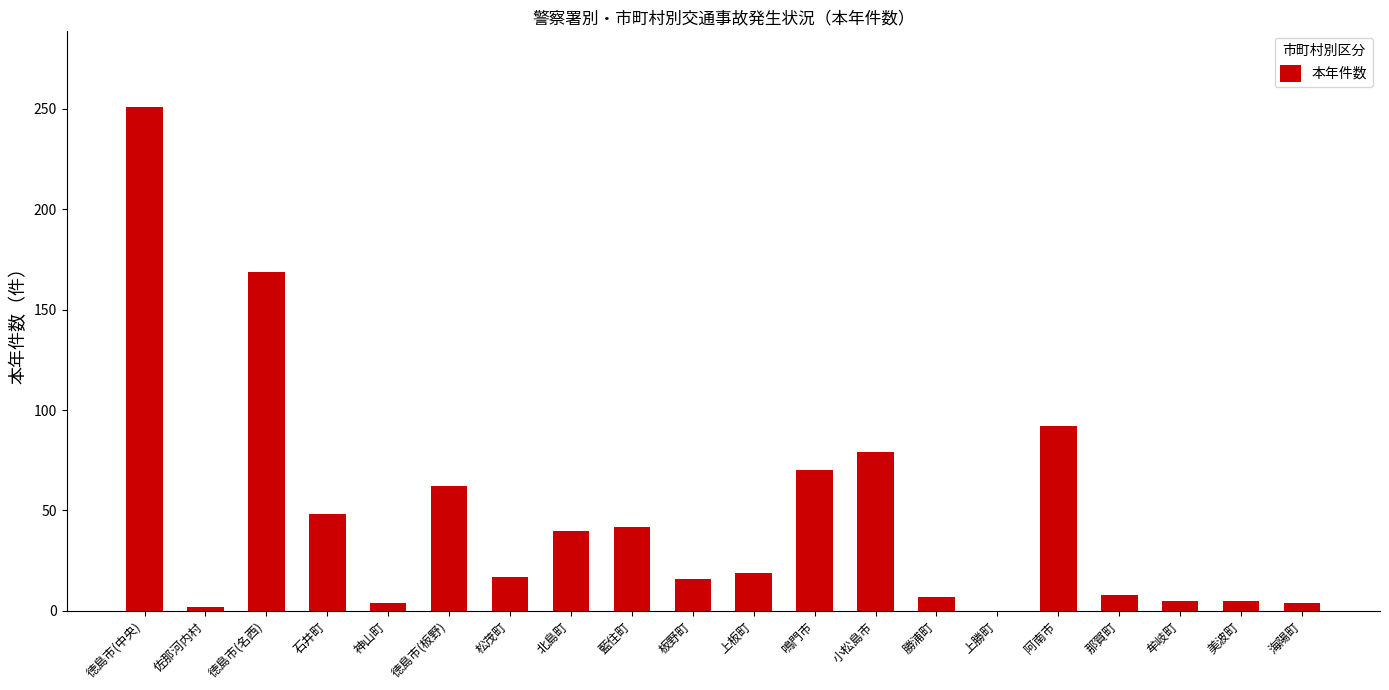

What is the change in value from 板野町 to 阿南市?

+76